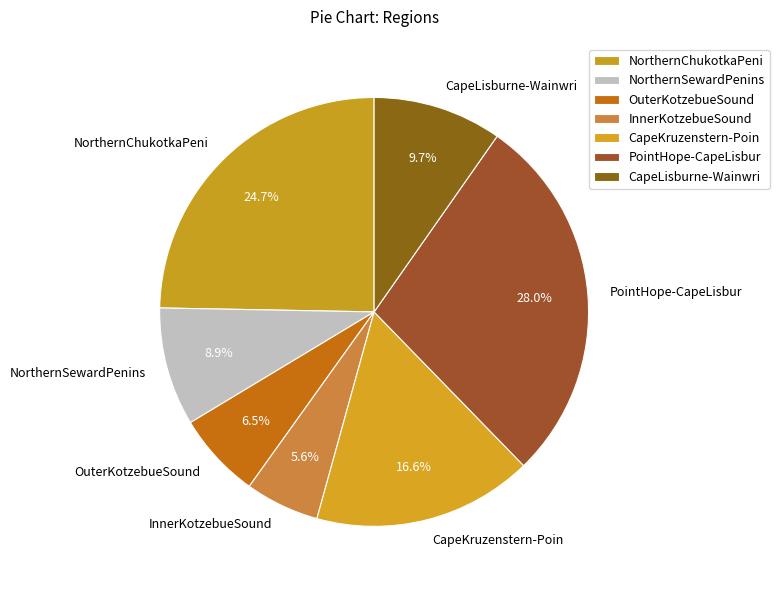

To the nearest percent, what is the difference between the largest and smallest slice percentages?

22%